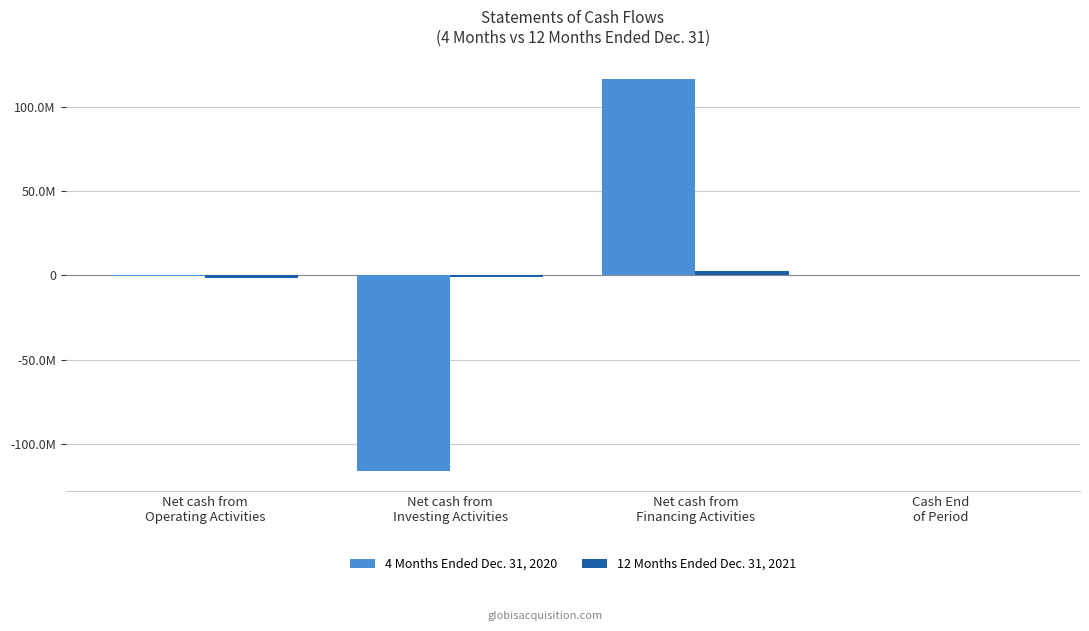

Between Net cash from
Operating Activities and Net cash from
Financing Activities, which series saw the biggest shift?

4 Months Ended Dec. 31, 2020